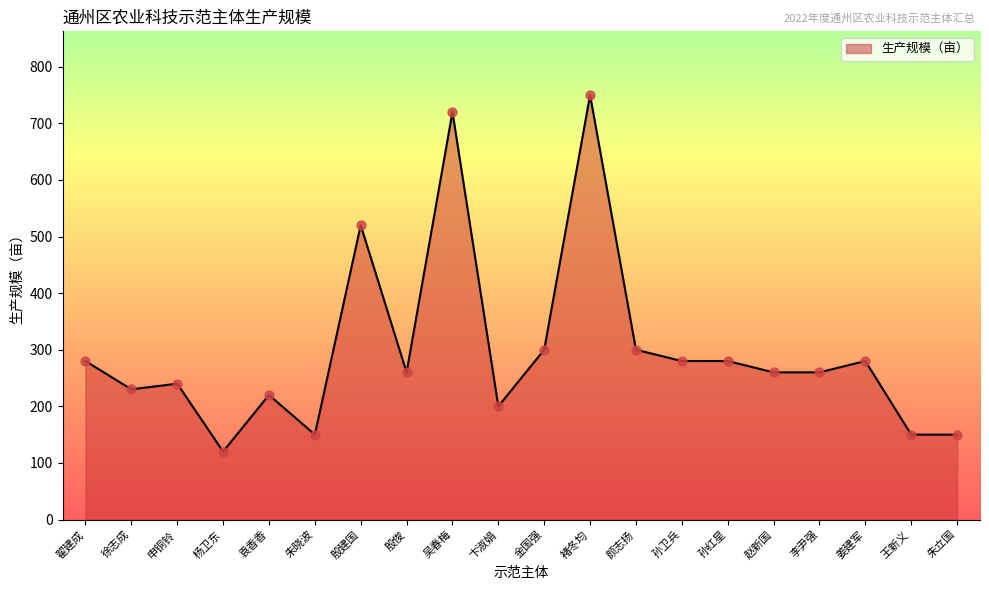

What is the change in value from 徐志成 to 殷建国?

+290